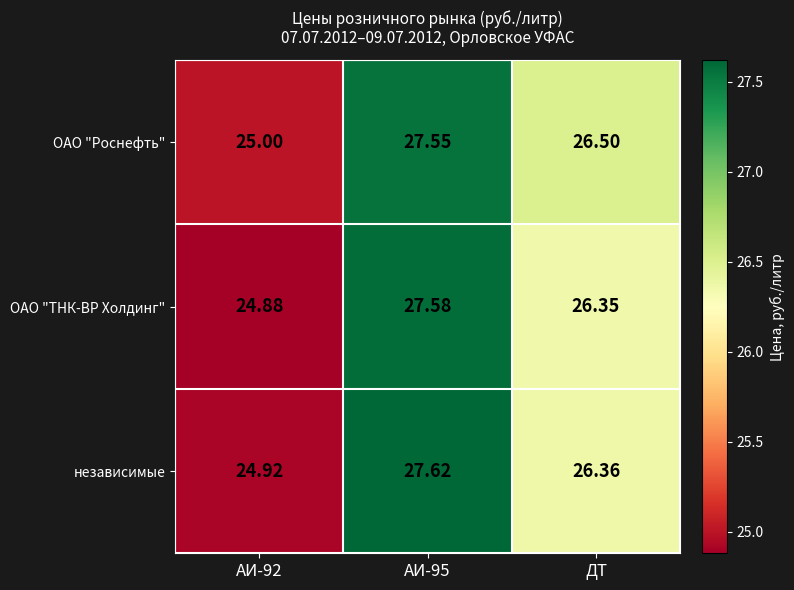

Which series has the largest total across all categories?

ОАО "Роснефть"